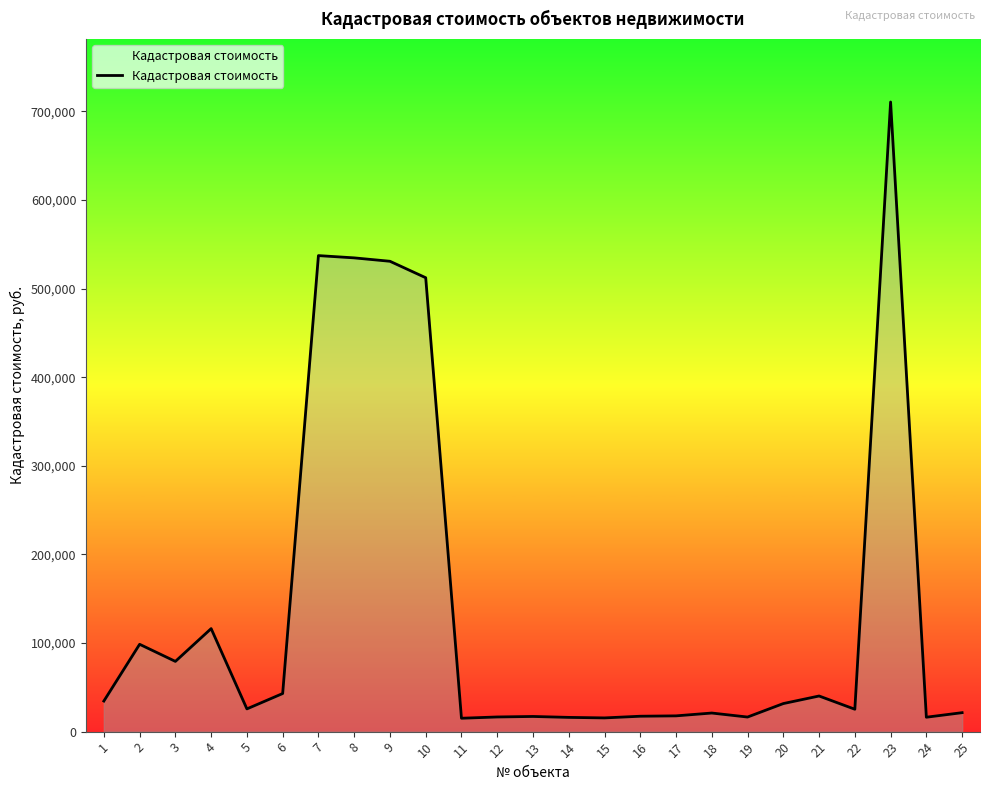

What is the average value?

140419.1